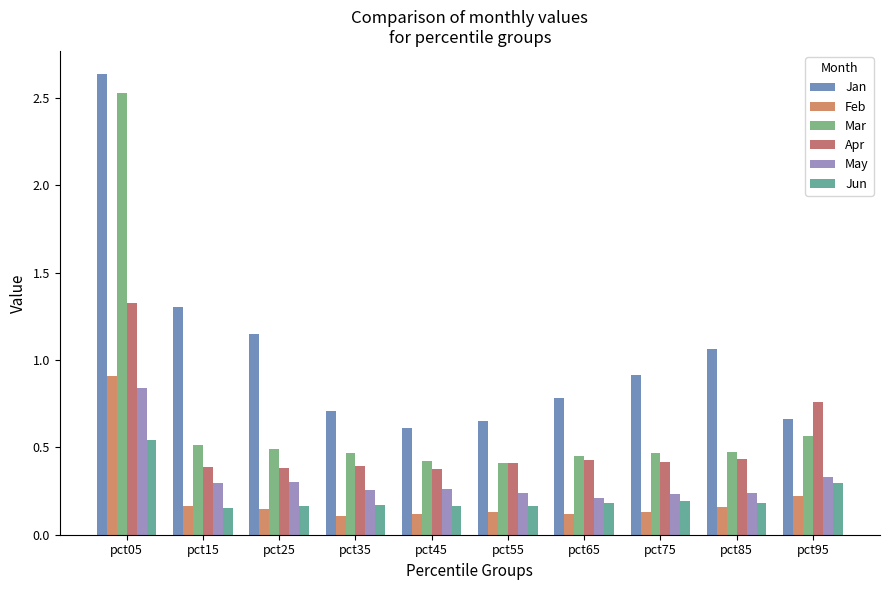

At how many categories does at least one series exceed 0?

10